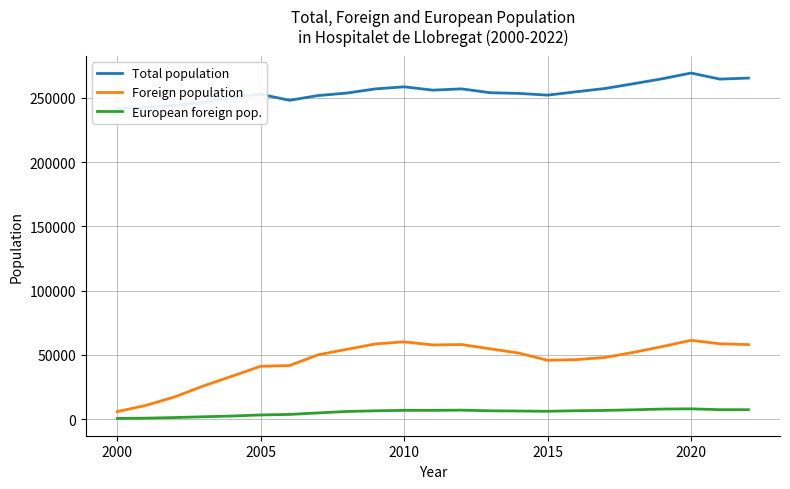

What is the highest value of the Foreign population series?

61348